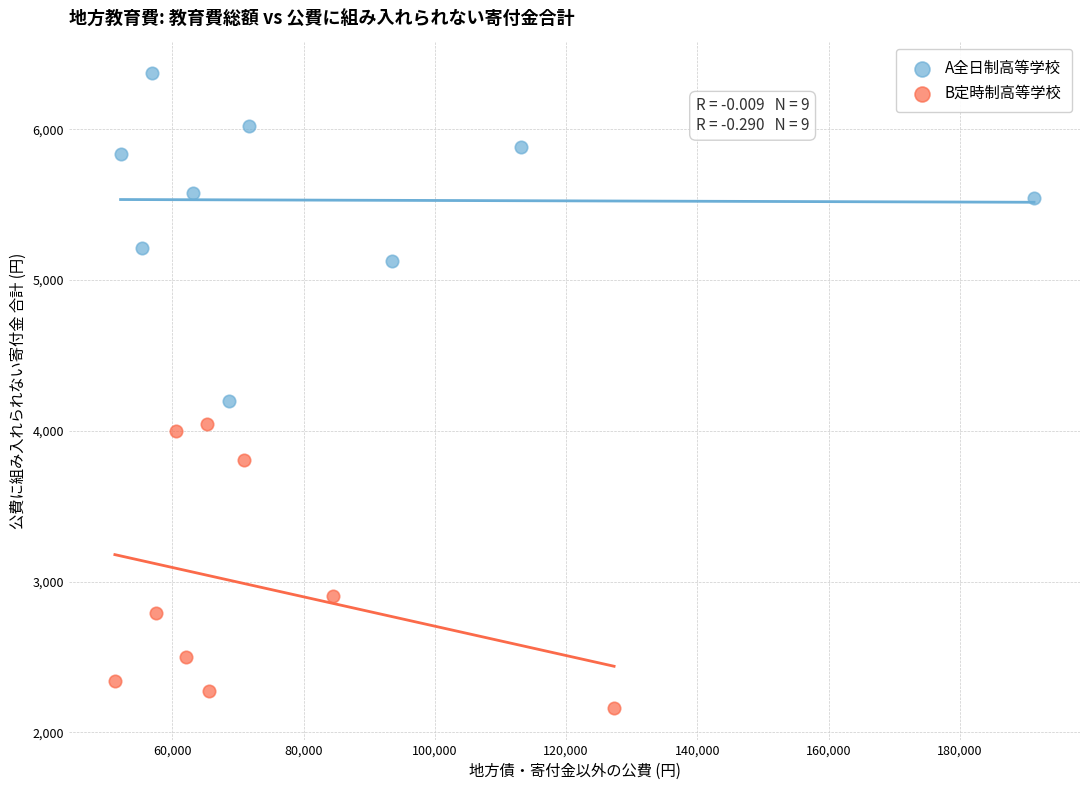

Which series contains the highest Y value?

A全日制高等学校